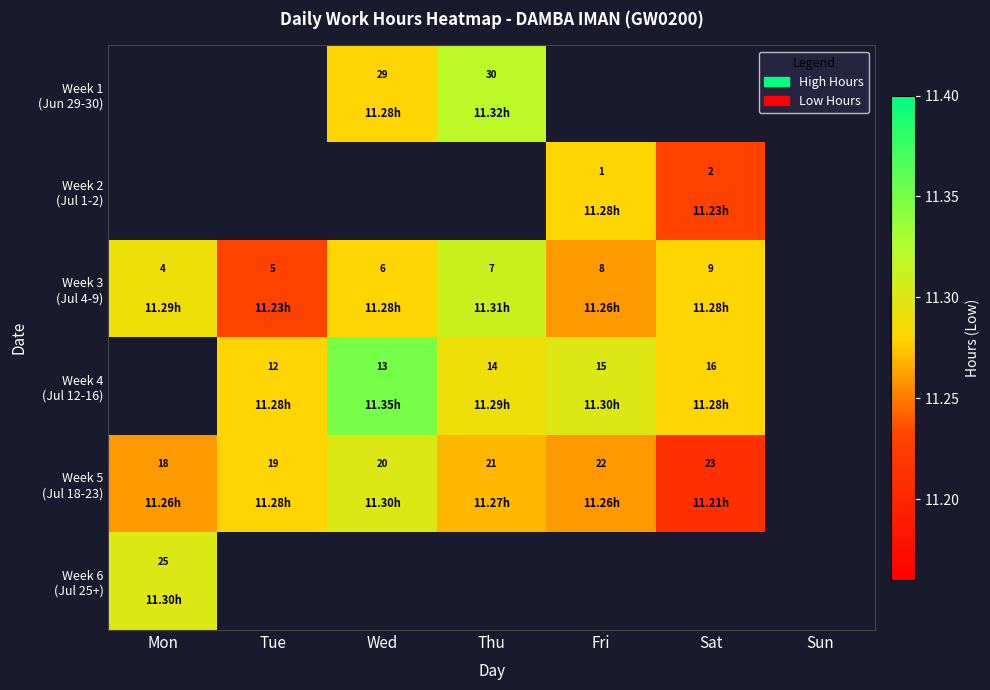

At which label is Week 5 (Jul 18-23) closest to 11?

Sat